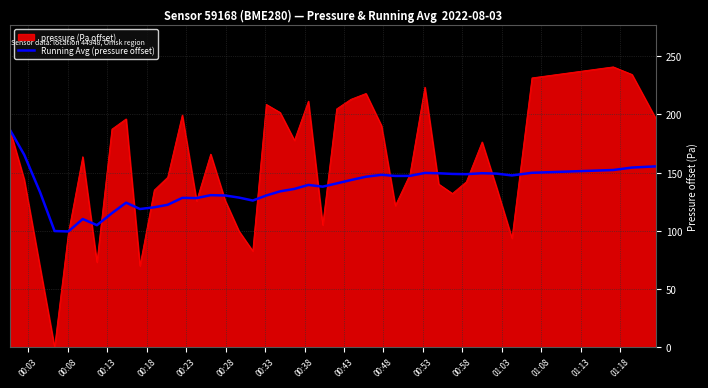

Which series has the widest spread of values?

pressure (Pa offset)